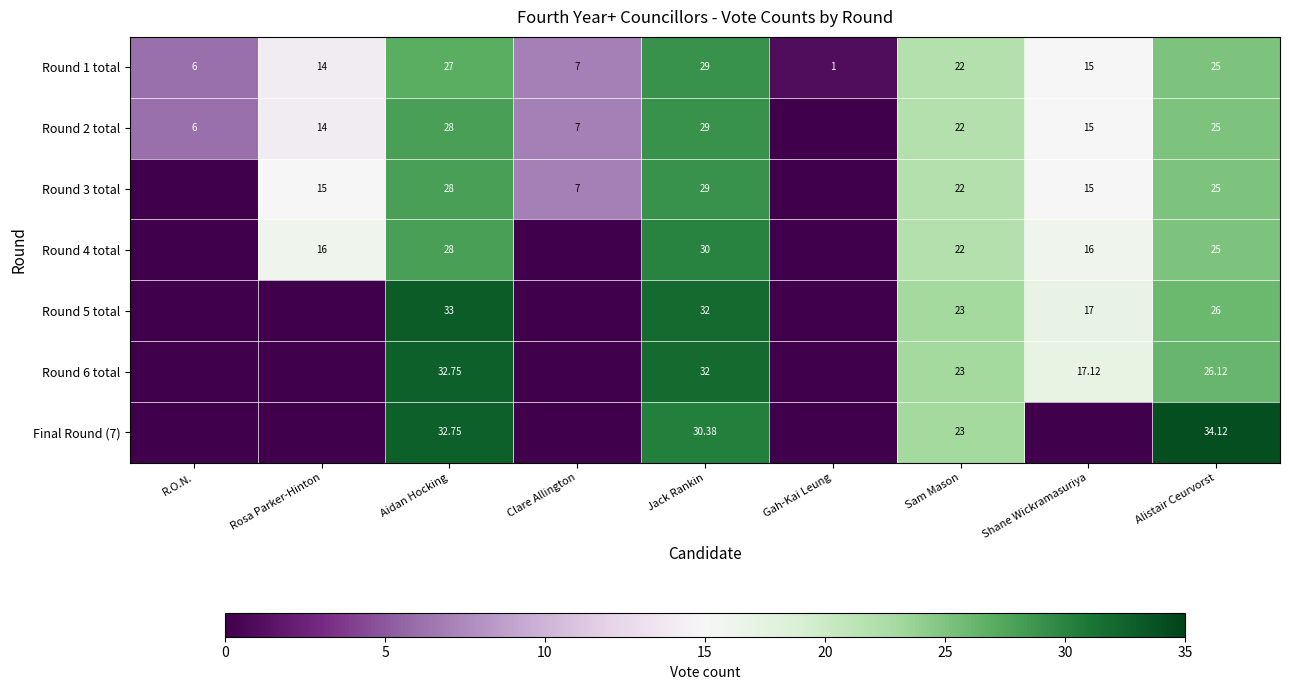

At how many categories does at least one series exceed 23?

3